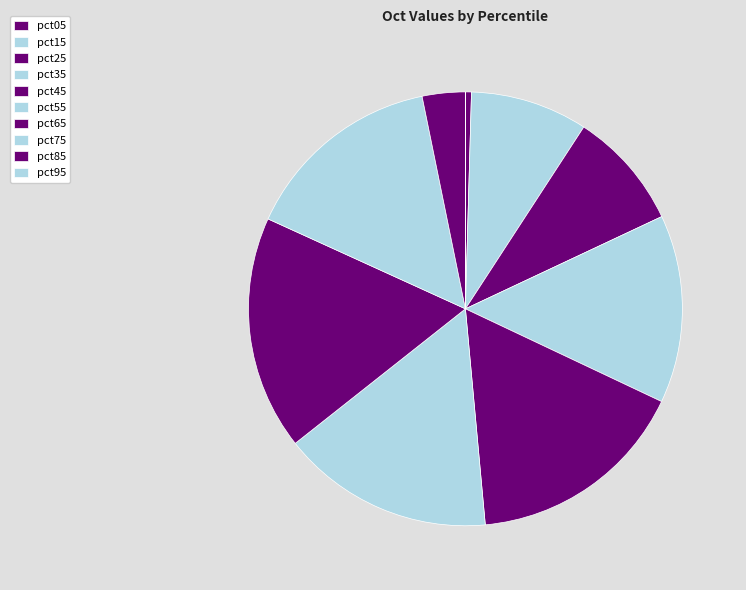

To the nearest percent, what is the difference between the largest and smallest slice percentages?

17%